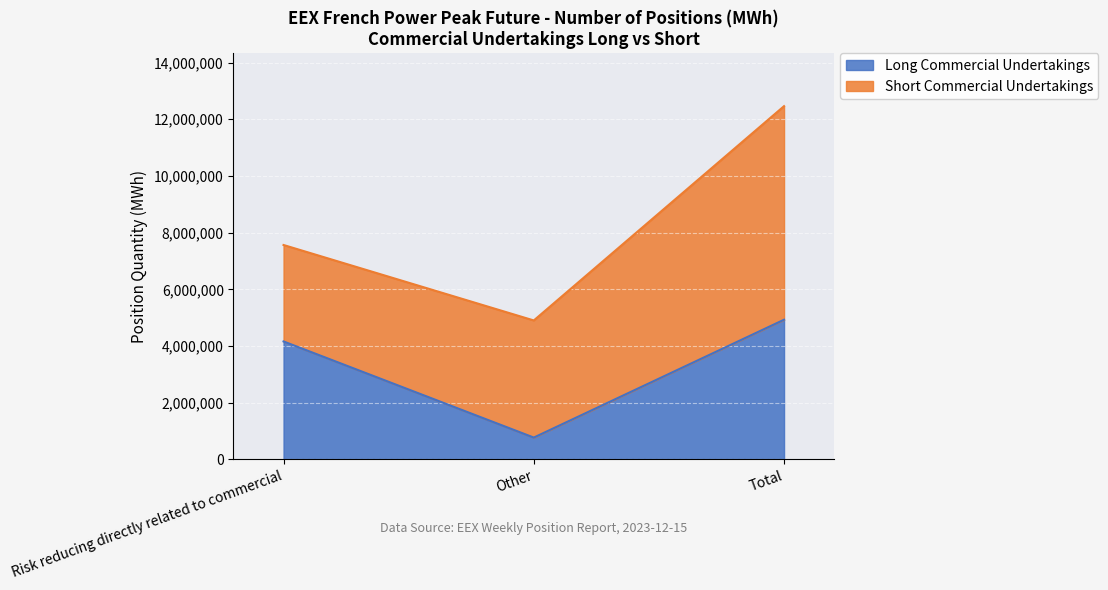

What position from the left is Other?

2